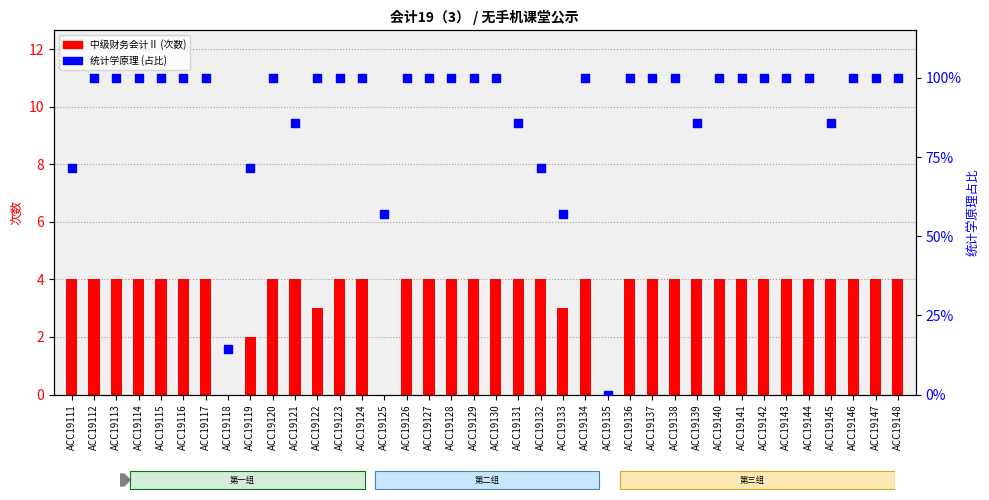

At which category is the sum across all series the highest?

ACC19112